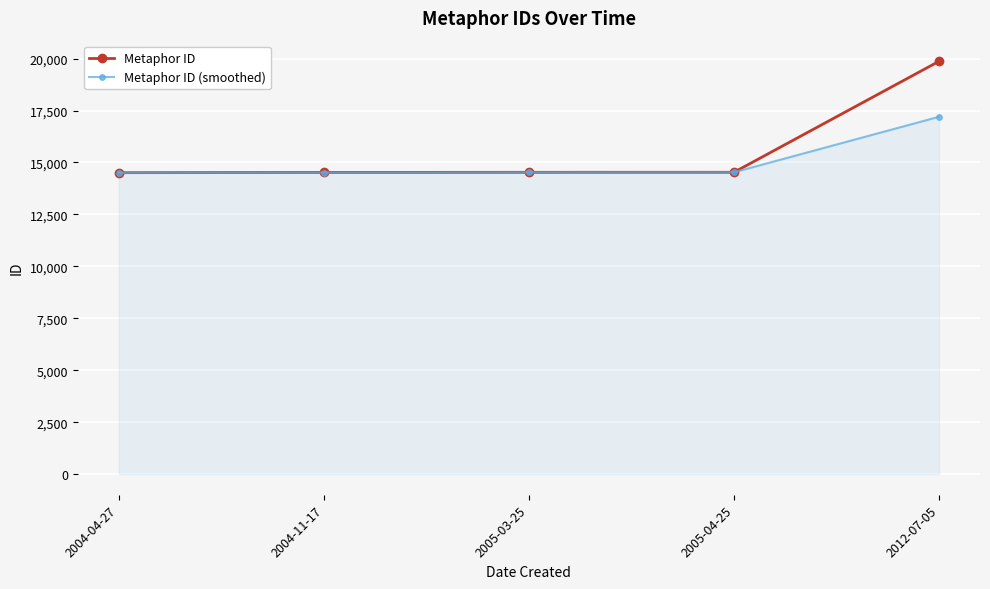

Does the chart have visible grid lines?

Yes